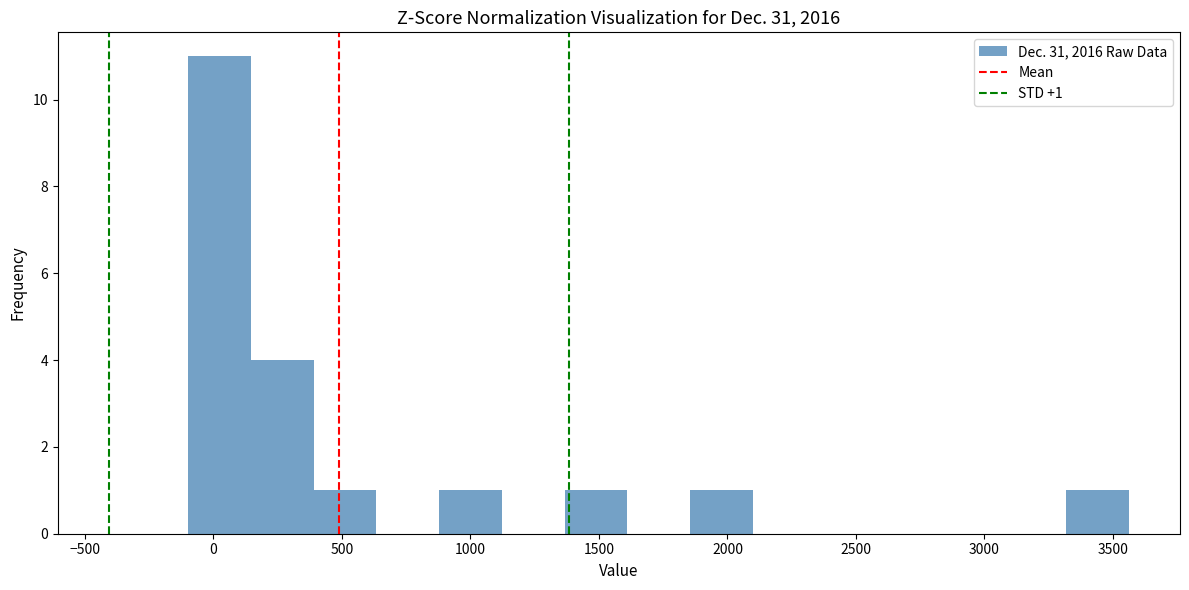

Which range on the x-axis has the tallest bar?

-100 to 150